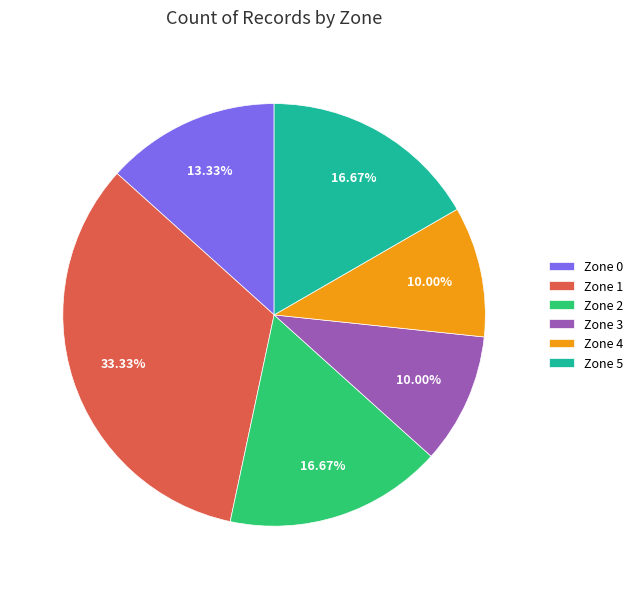

Between Zone 1 and Zone 0, which is larger?

Zone 1